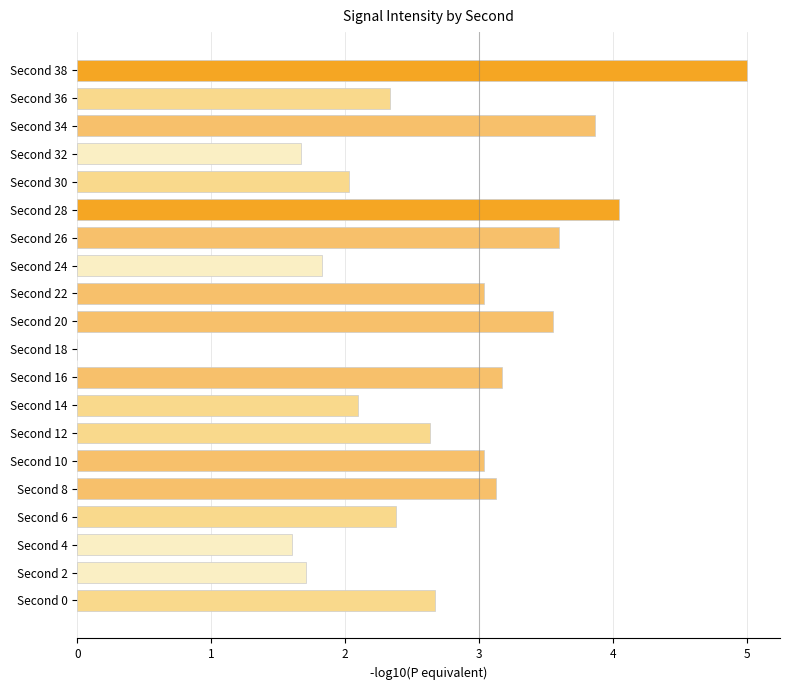

What is the greatest value displayed?

5.0